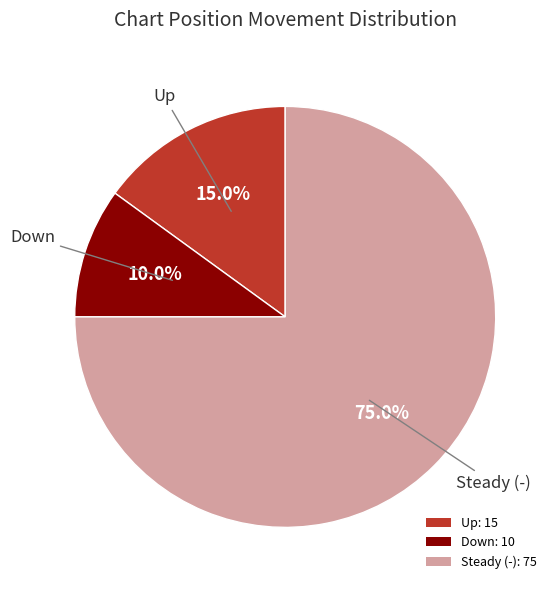

Which slice is the smallest?

Down: 10